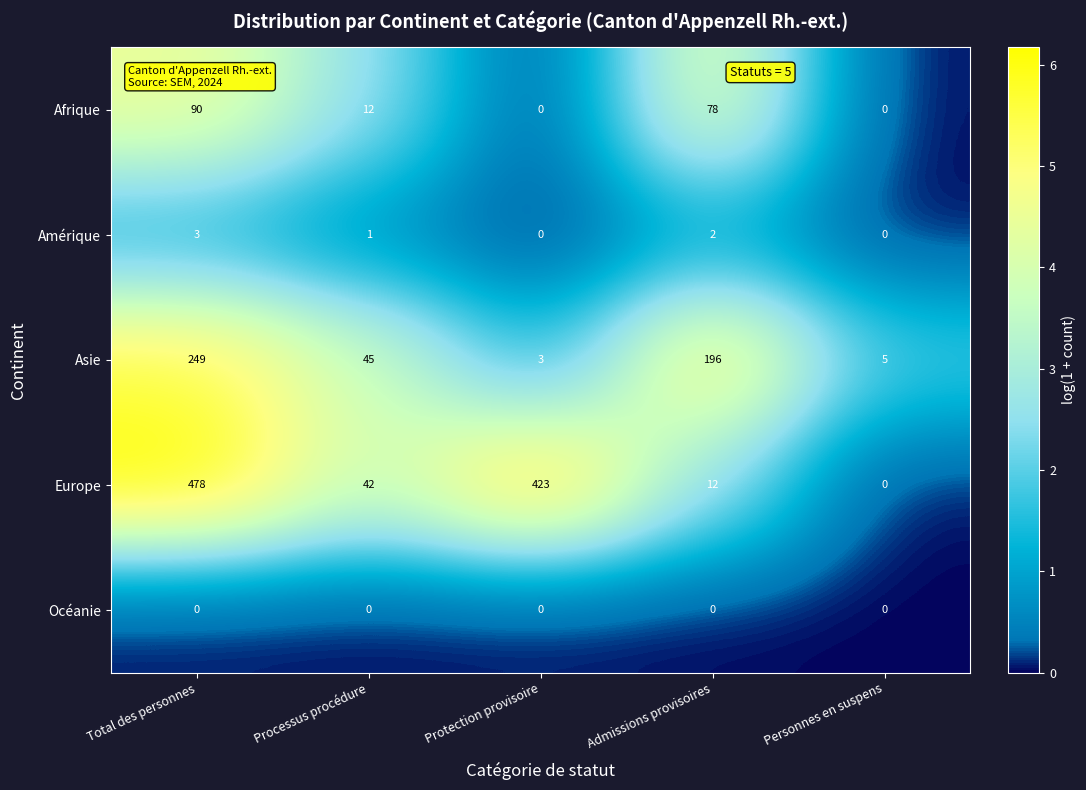

Which series changed the most between Total des personnes and Protection provisoire?

Asie